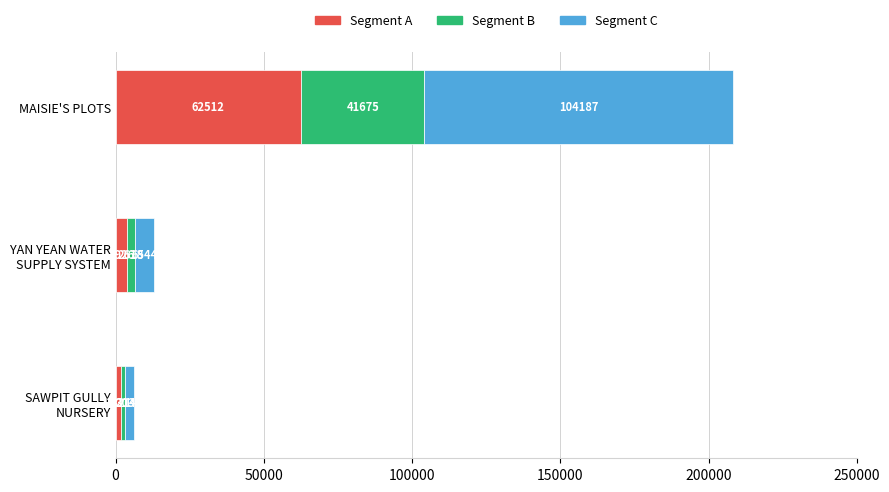

At which category is the sum across all series the highest?

MAISIE'S PLOTS